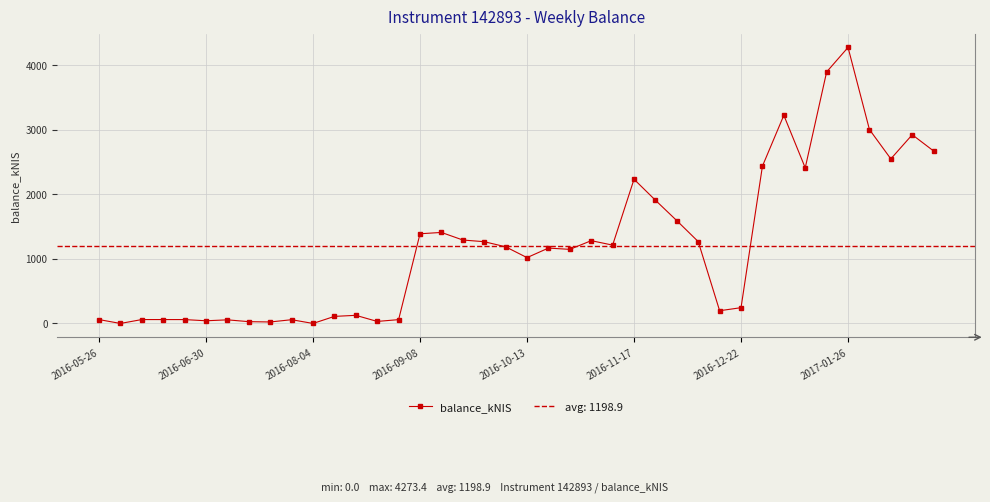

True or false: balance_kNIS has more than 2 interior local peaks.

True